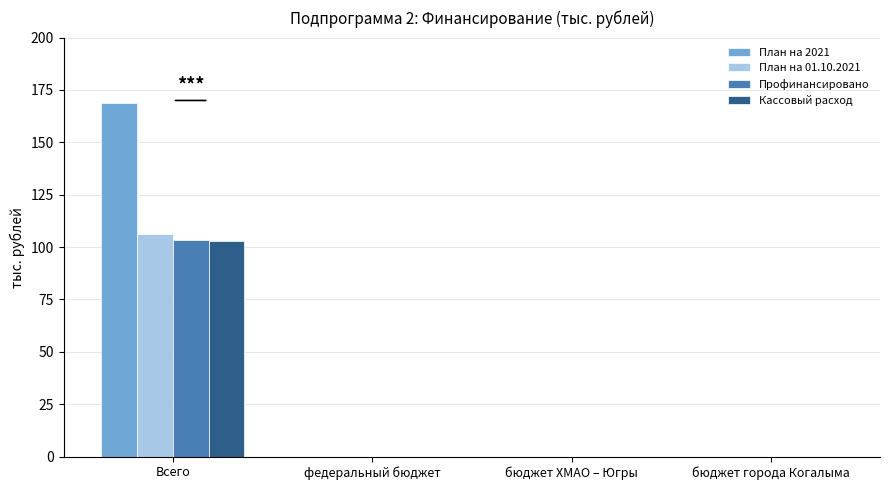

Which category has the highest value across all series?

Всего